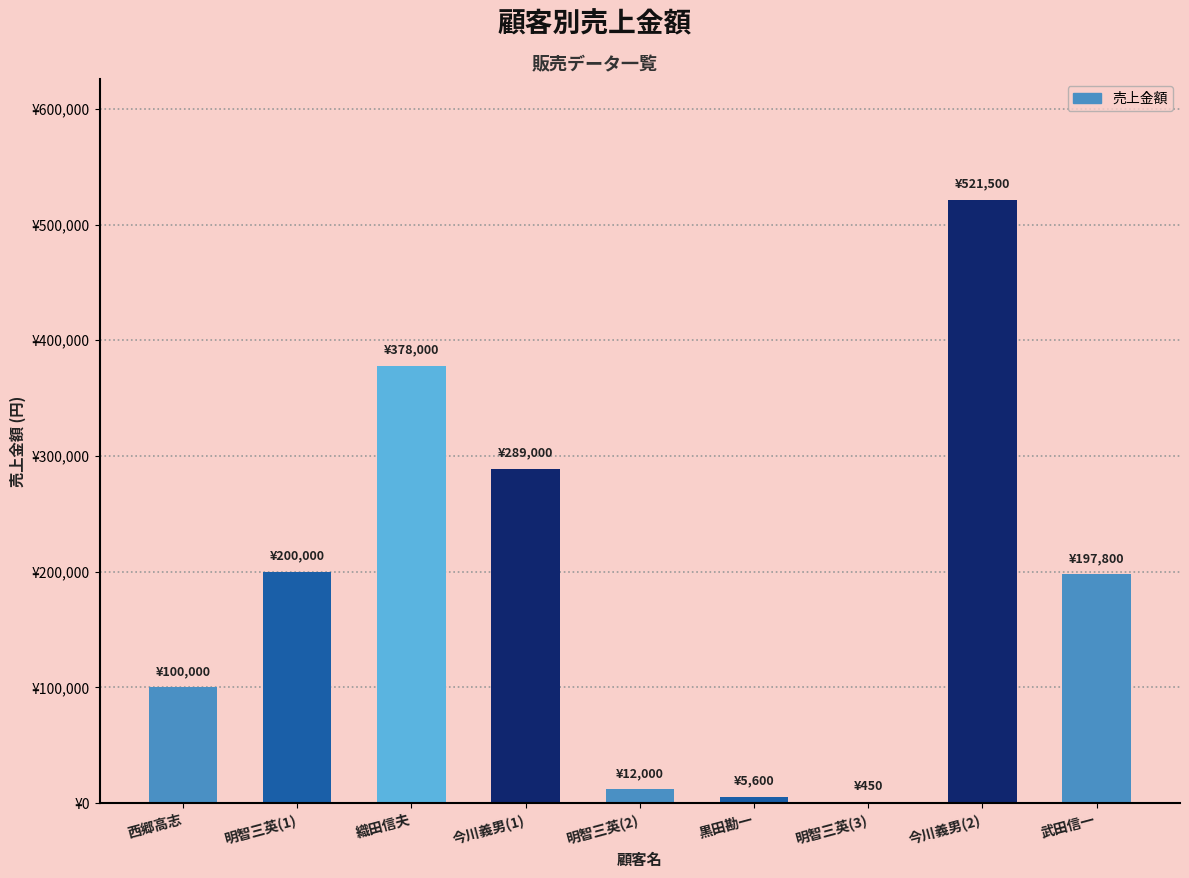

What is the label of the 4th bar from the right?

黒田勘一